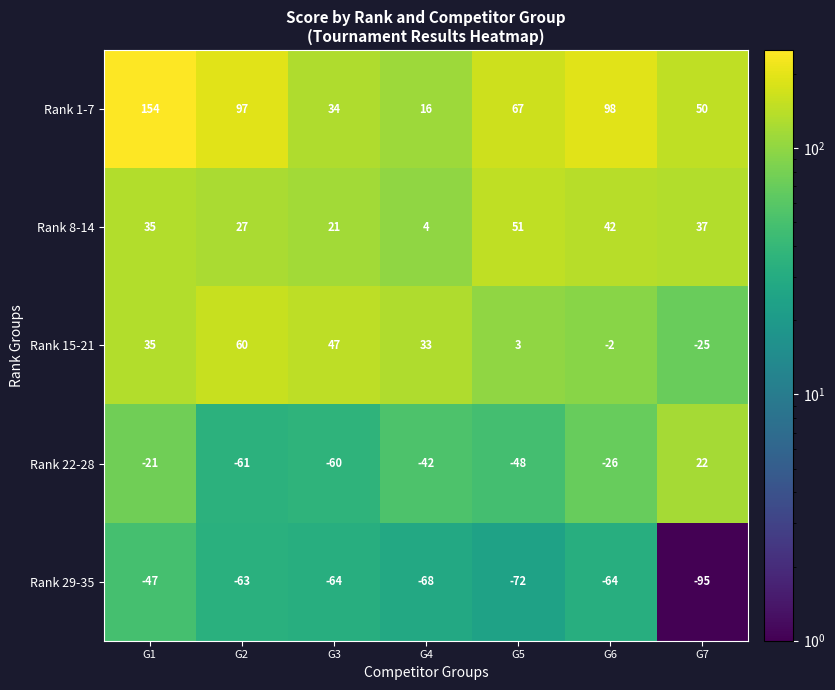

The Rank 22-28 series shows -26 at G6. True or false?

True